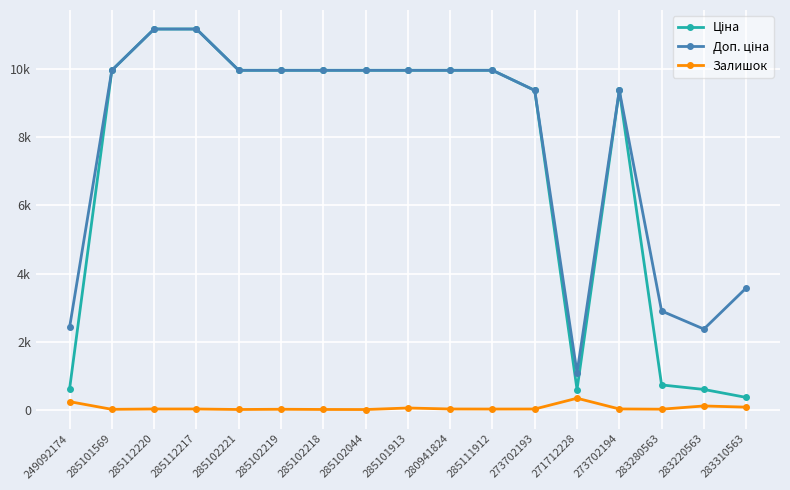

Does the chart have visible grid lines?

Yes